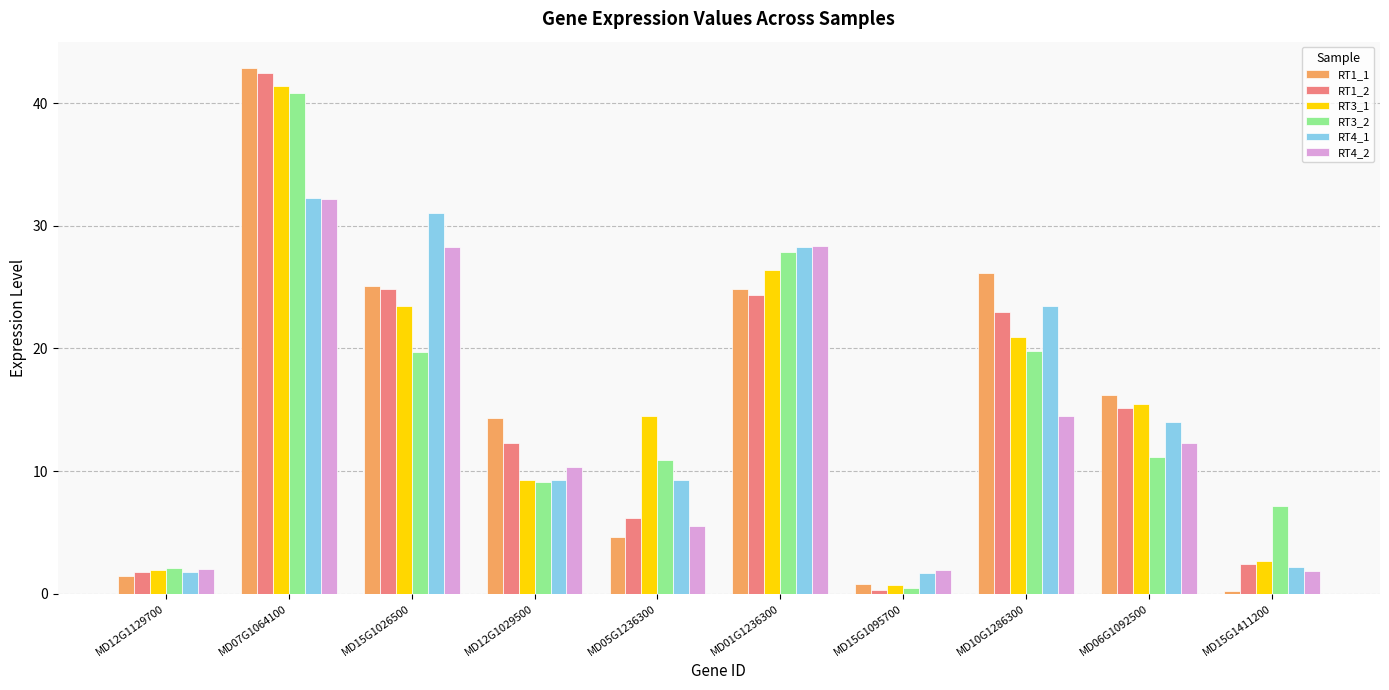

The RT3_2 series shows 11.2 at MD06G1092500. True or false?

True